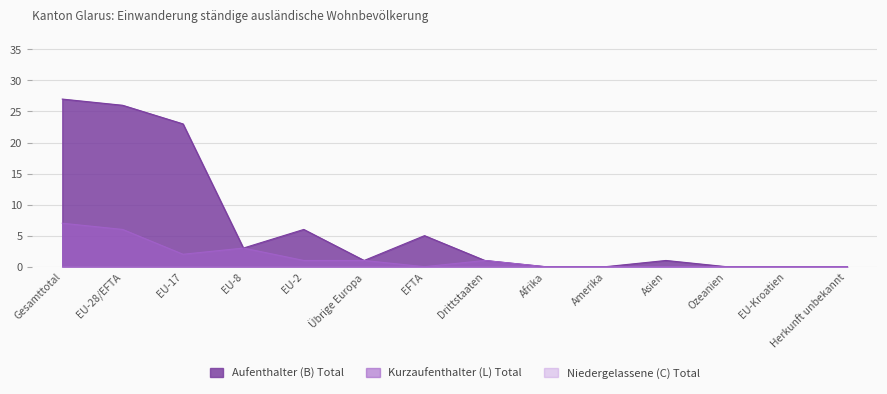

What value does the Kurzaufenthalter (L) Total series have at EU-17?

2